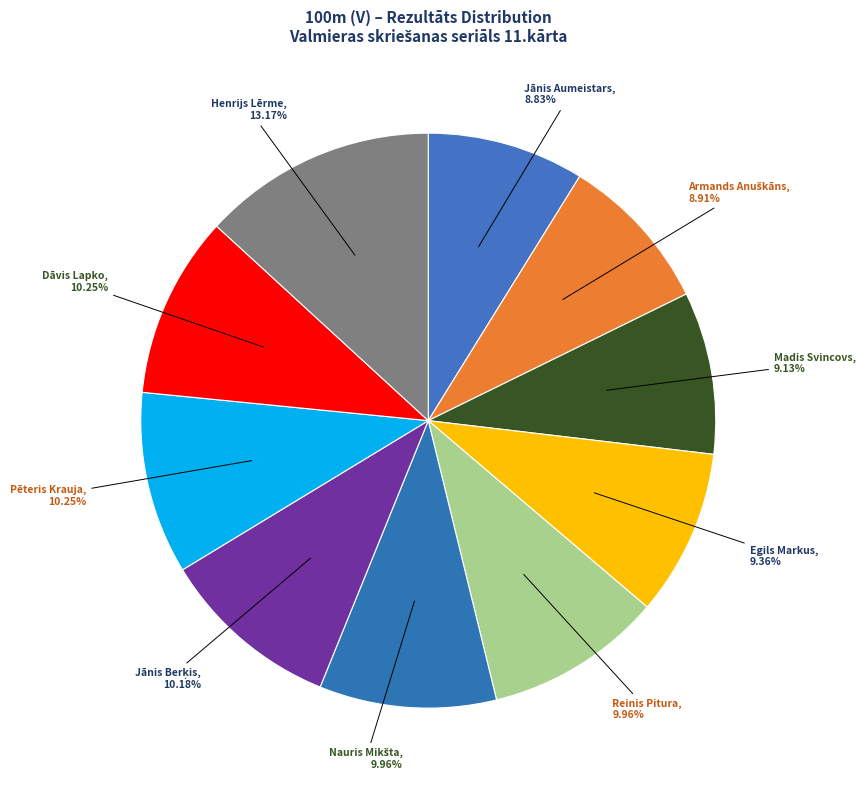

Count the number of slices in the pie.

10